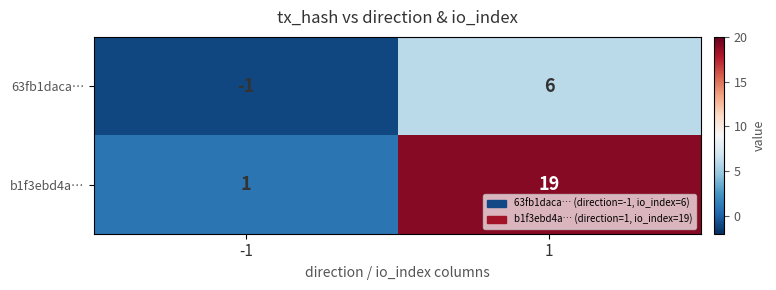

What is the difference between the highest and lowest values at 1?

13